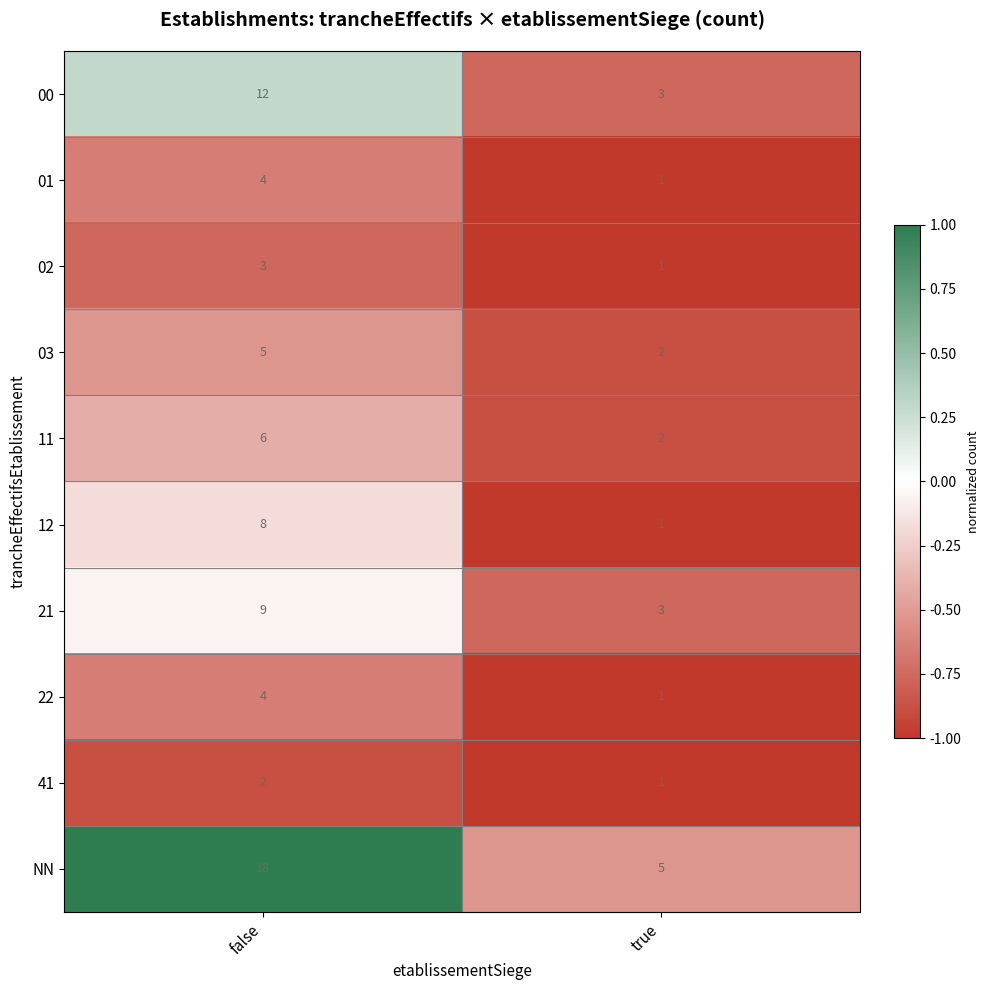

List the labels in order of 12 value, smallest first.

true, false